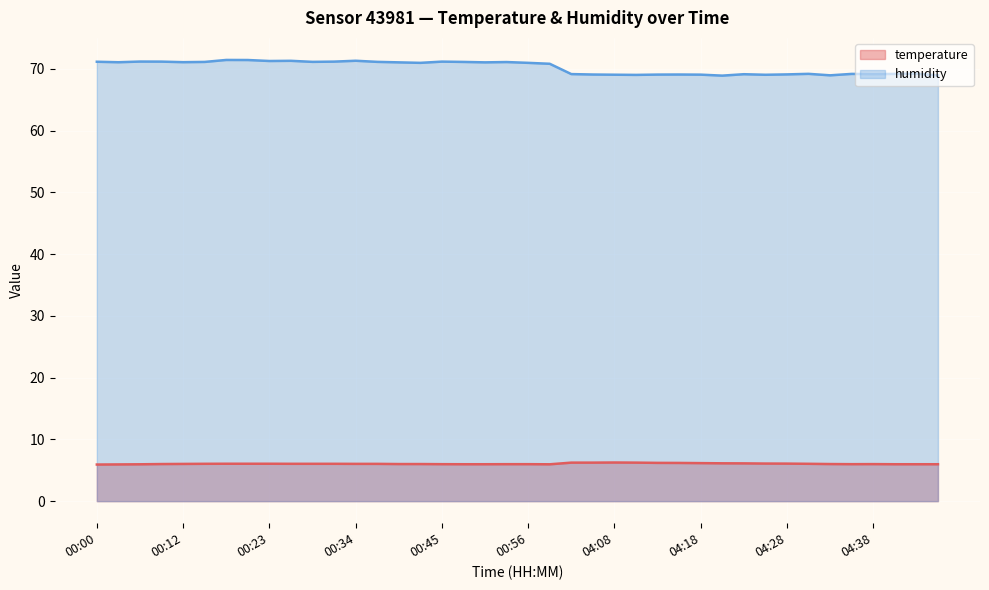

What is the sum of all humidity values?

2809.5